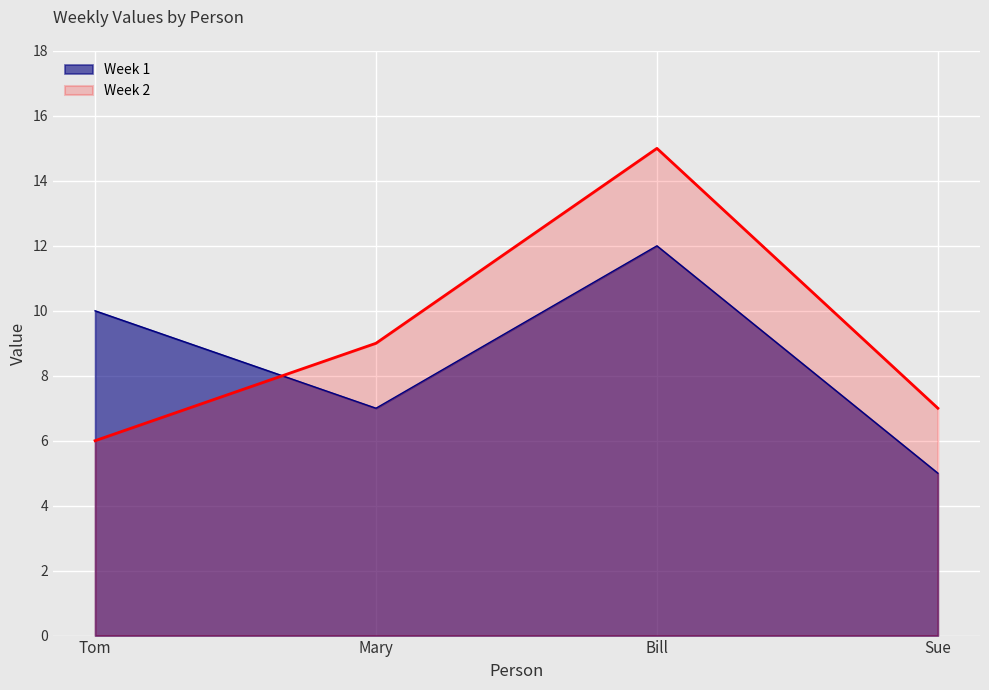

What is the minimum value for Week 1?

5